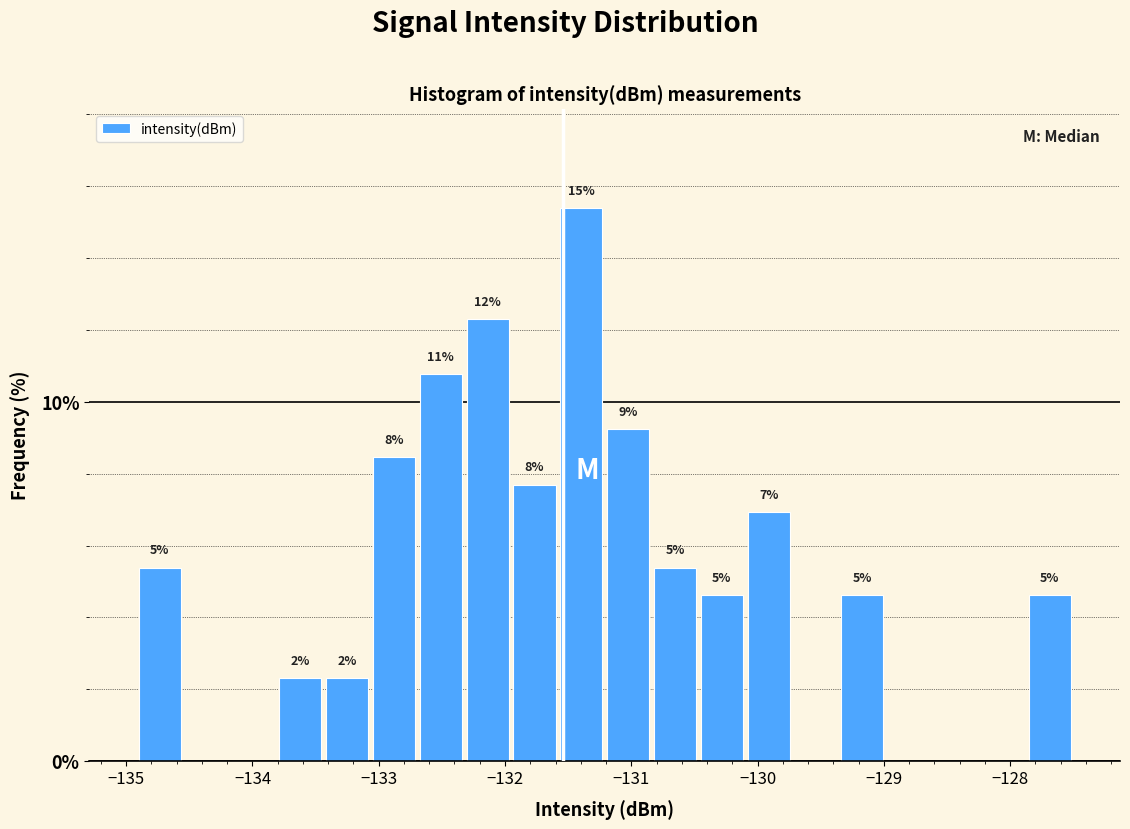

Around what value on the x-axis is the tallest bar? Give the approximate position of its centre, as read against the axis.

-131.4